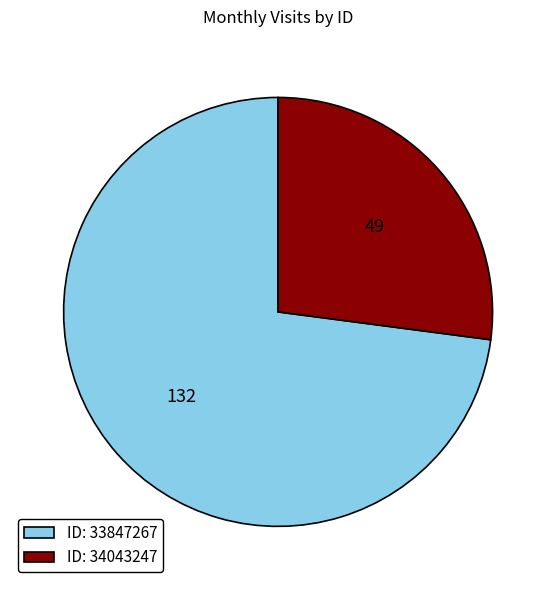

Rank the categories by value from lowest to highest.

ID: 34043247, ID: 33847267